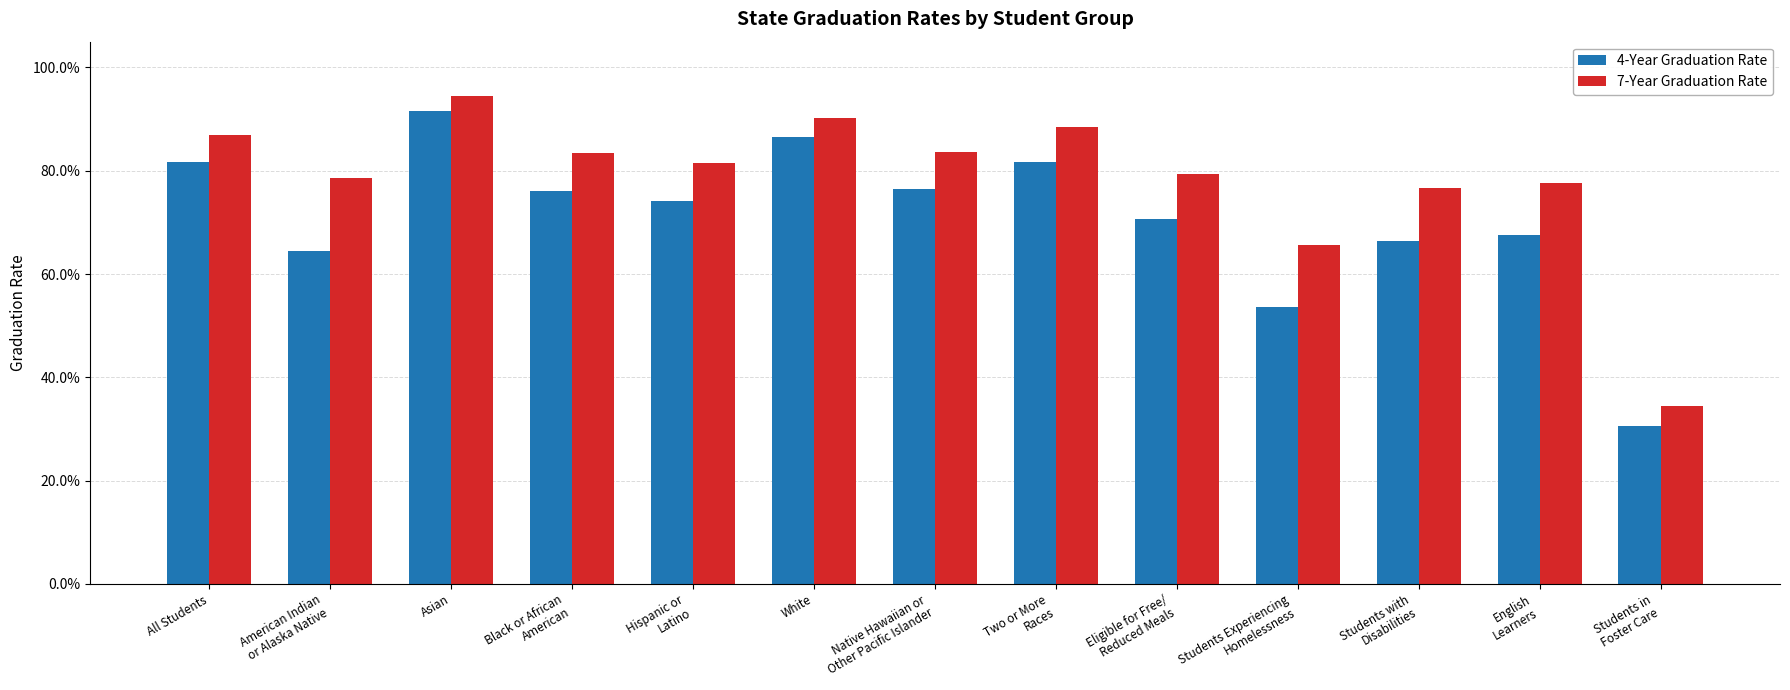

What is the total value across all series at English
Learners?

1.5